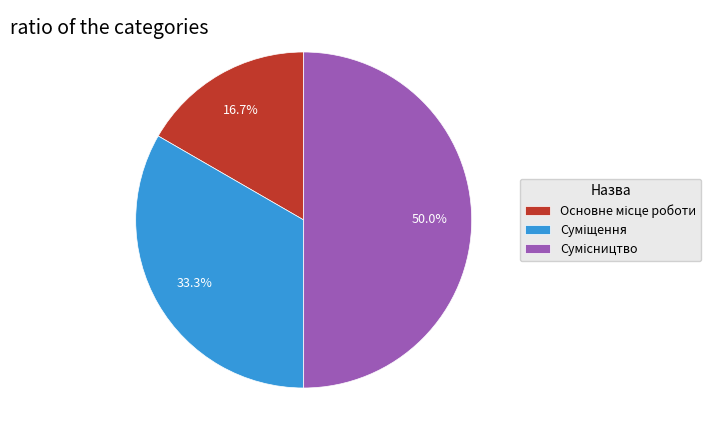

Count the number of slices in the pie.

3